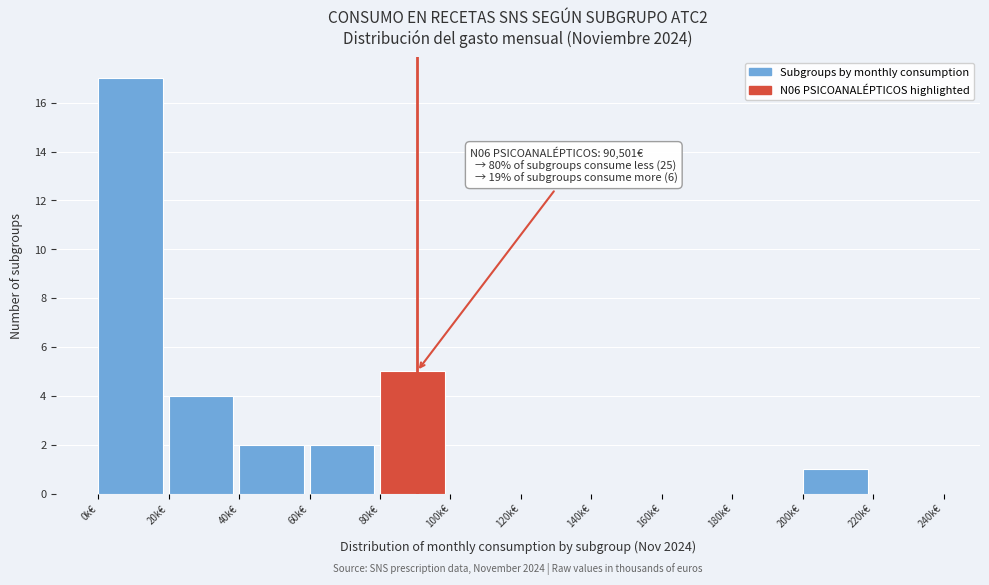

Reading left to right, extract all data points from this chart.

0k€=17	20k€=4	40k€=2	60k€=2	80k€=5	100k€=0	120k€=0	140k€=0	160k€=0	180k€=0	200k€=1	220k€=0